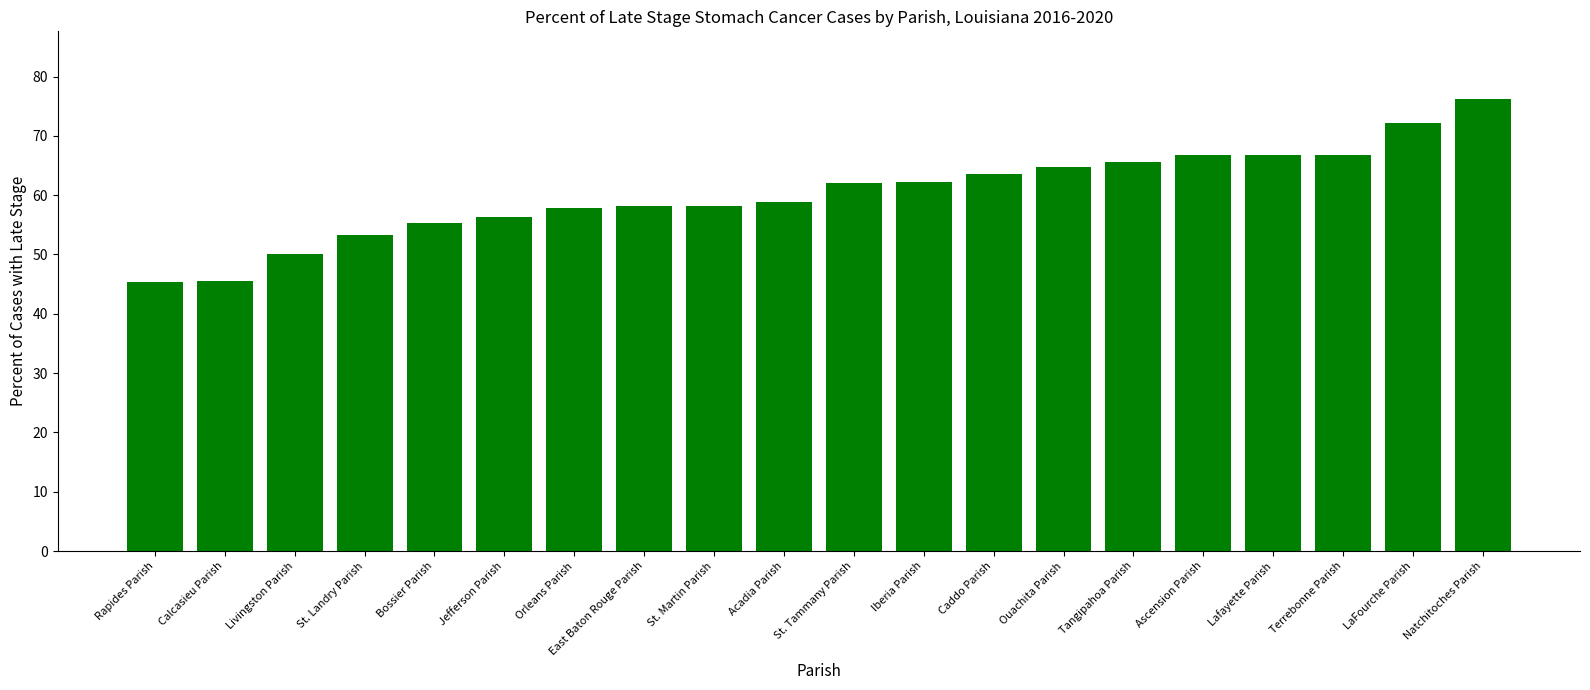

What is the change in value from Calcasieu Parish to LaFourche Parish?

+26.7